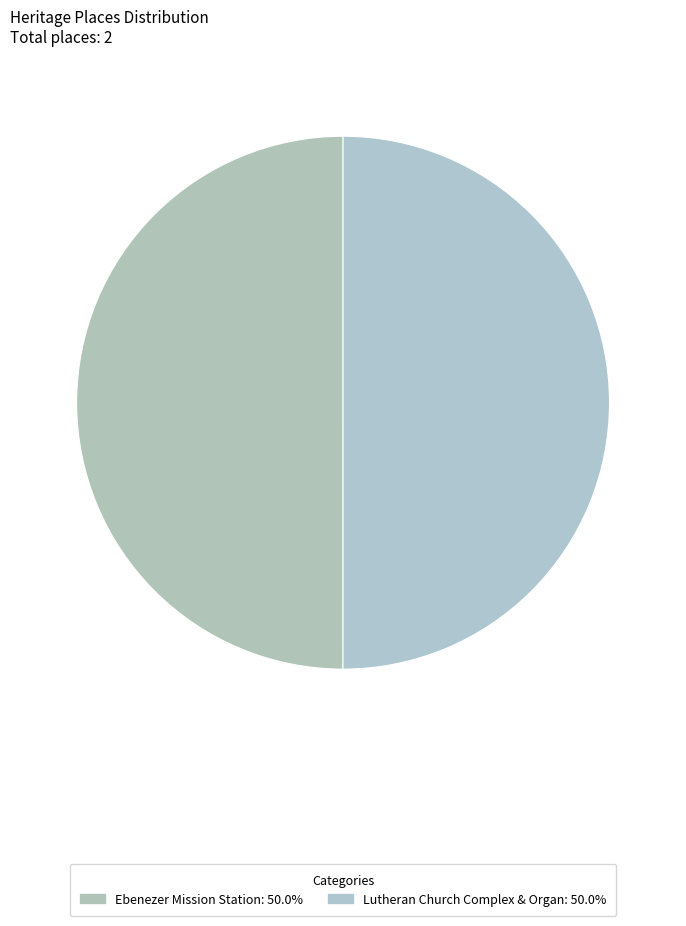

Which category has the biggest portion of the pie?

Lutheran Church Complex & Organ